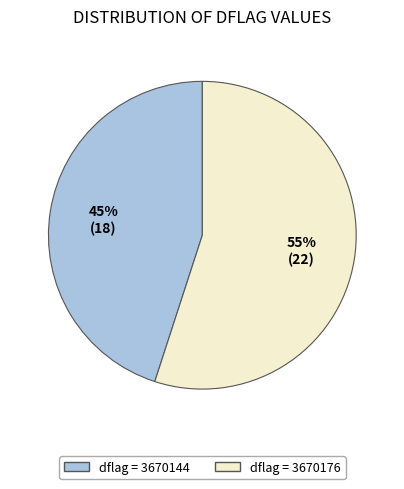

To the nearest percent, what is the average slice percentage?

50%